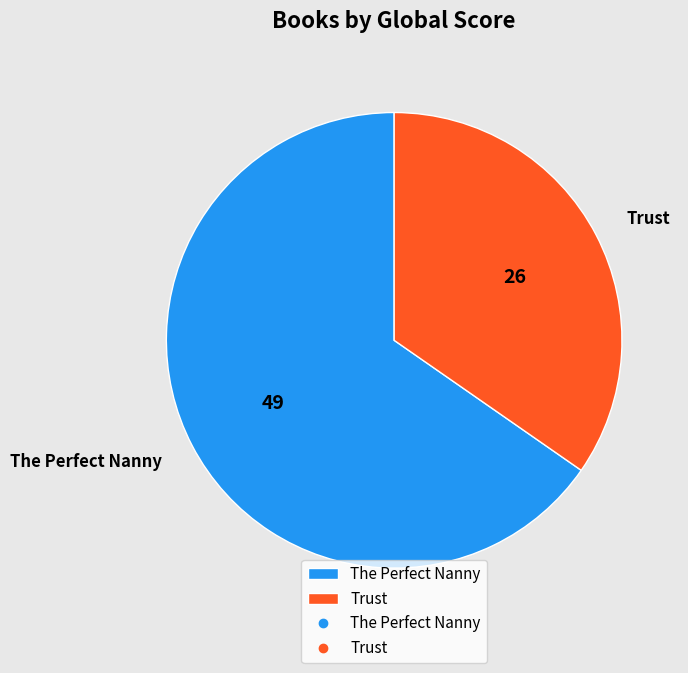

Rank the categories by value from highest to lowest.

The Perfect Nanny, Trust